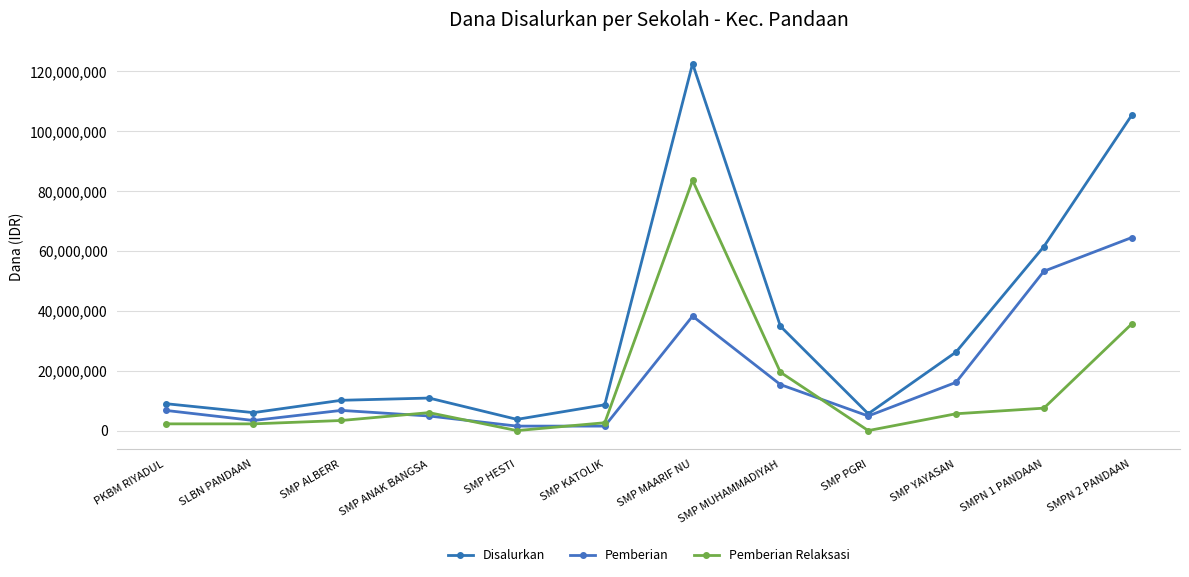

Is it true that Disalurkan equals 6000000 at SLBN PANDAAN?

True